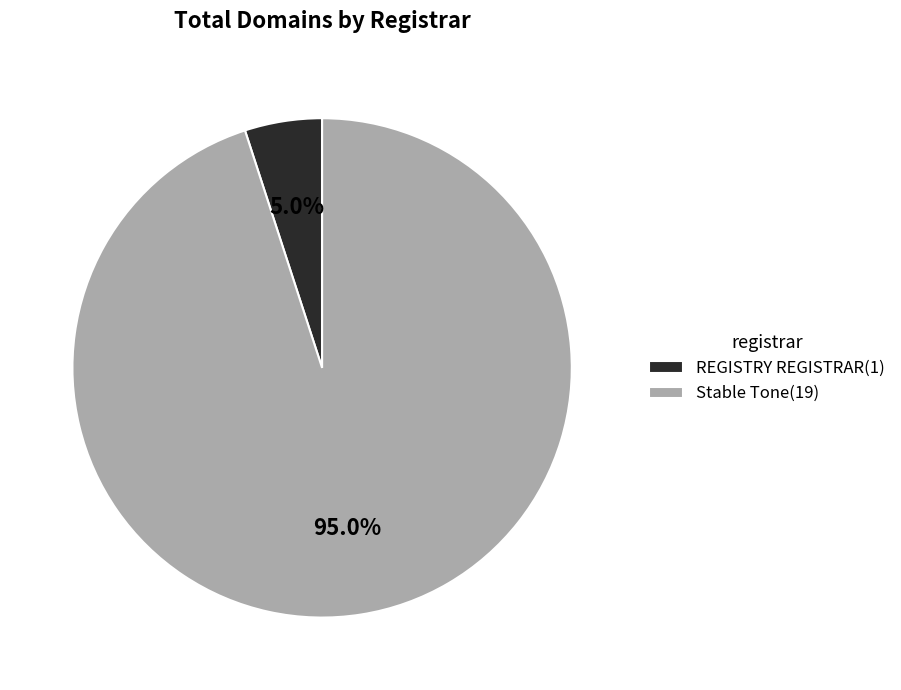

What percentage is the Stable Tone slice, to the nearest percent?

95%